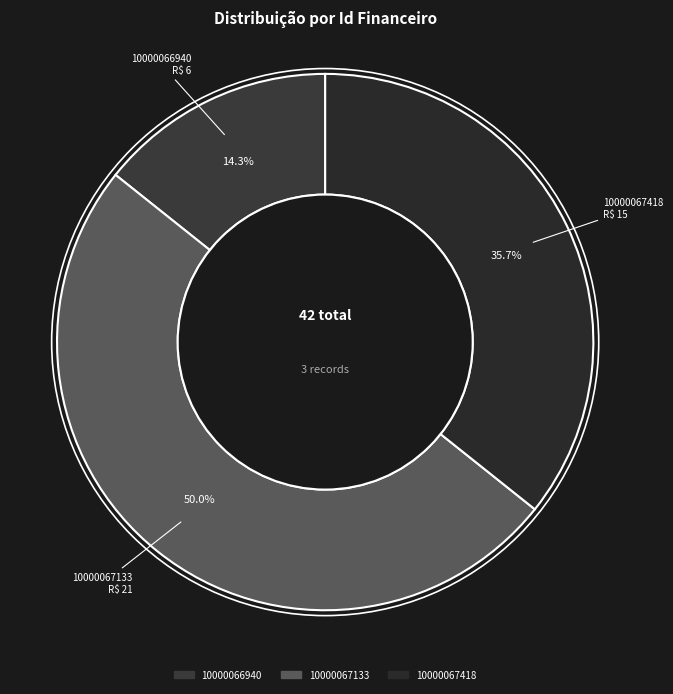

Between 10000067418 and 10000067133, which is larger?

10000067133